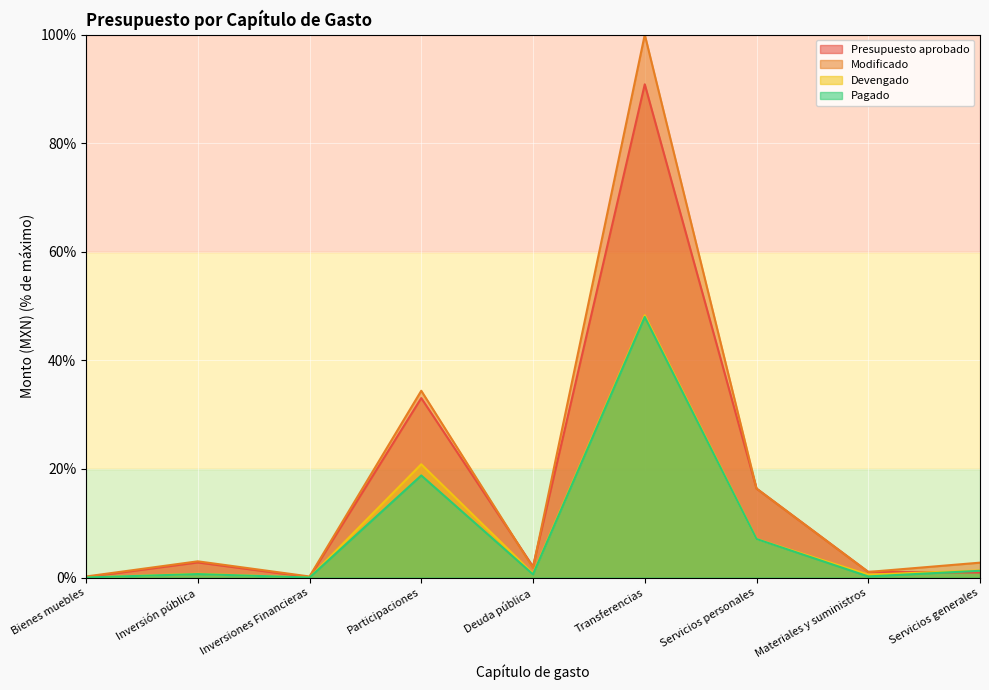

What are all the series names shown in the legend?

Presupuesto aprobado, Modificado, Devengado, Pagado